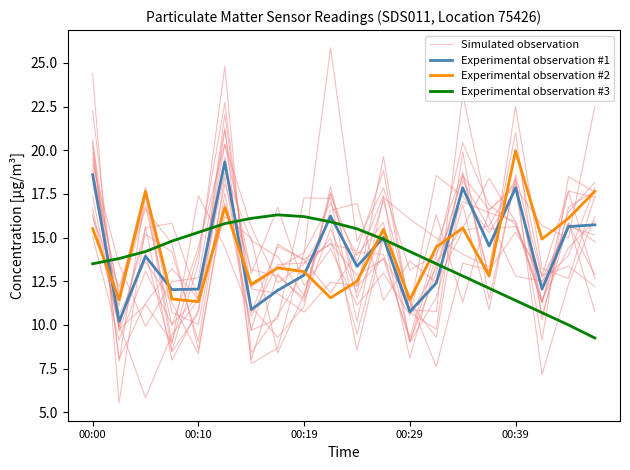

What are all the series names shown in the legend?

Simulated observation, Experimental observation #1, Experimental observation #2, Experimental observation #3